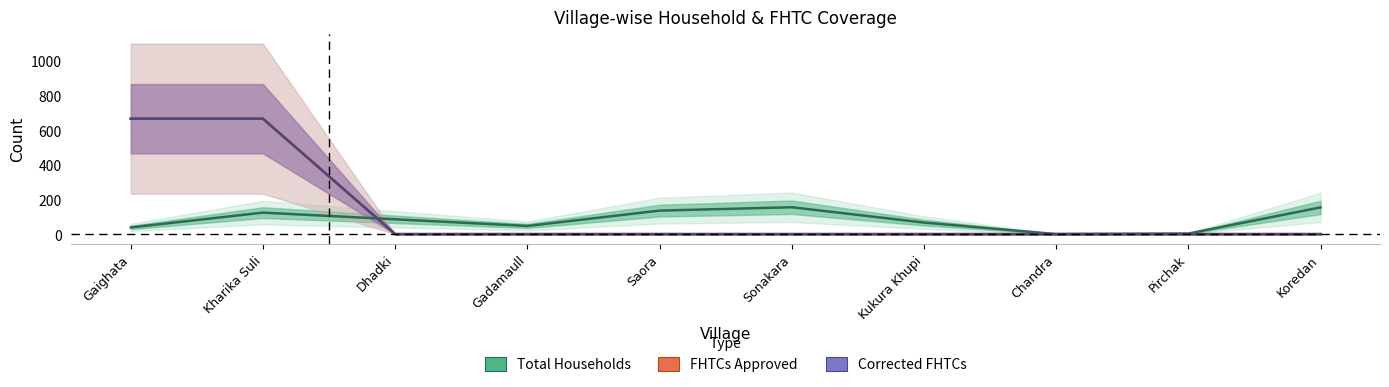

At which category does Total Households reach its first local valley?

Gadamaull